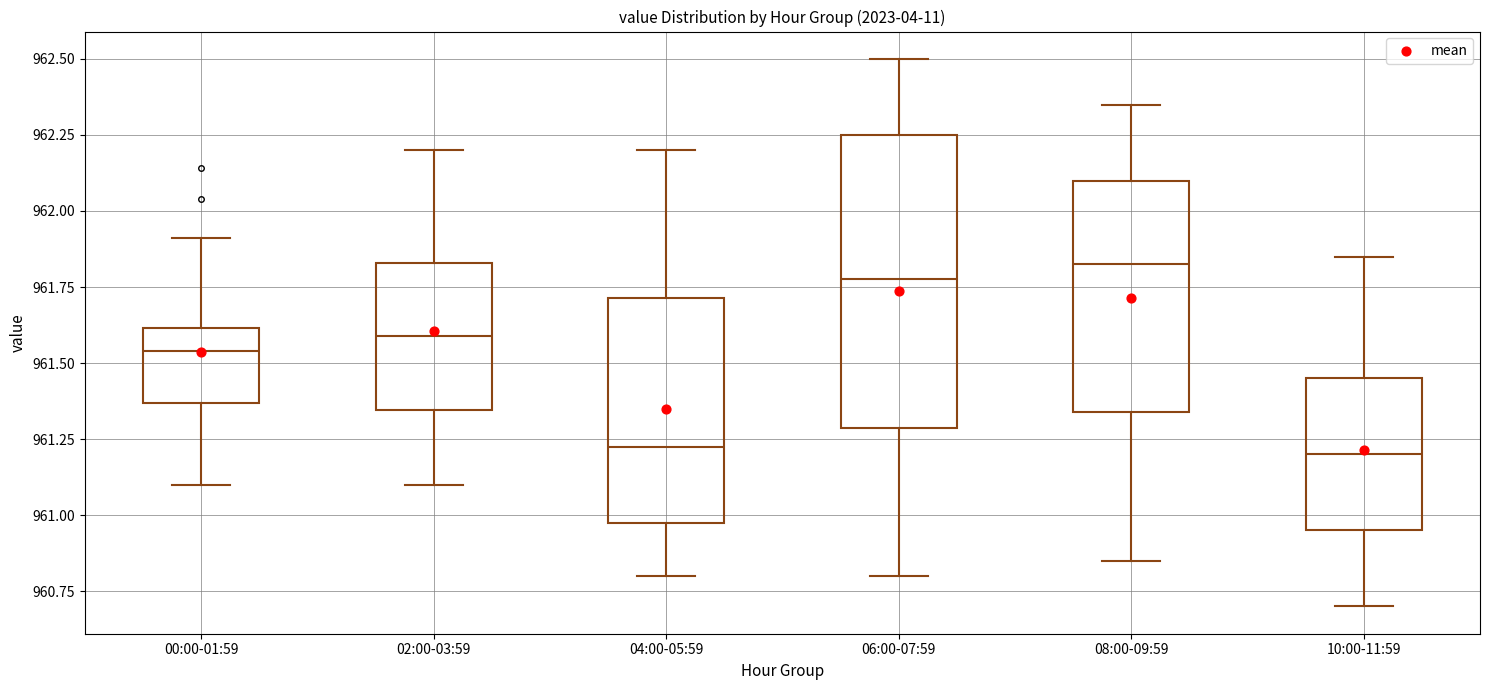

Reading left to right, read every box against the y-axis: the position of its median line, the range the box covers, and the ends of its whiskers. The values are not printed on the chart, so give them approximately, as read against the axis.

00:00-01:59: median 961.55, box 961.35 to 961.60, whiskers 961.10 to 961.90
02:00-03:59: median 961.60, box 961.35 to 961.85, whiskers 961.10 to 962.20
04:00-05:59: median 961.25, box 960.95 to 961.70, whiskers 960.80 to 962.20
06:00-07:59: median 961.80, box 961.30 to 962.25, whiskers 960.80 to 962.50
08:00-09:59: median 961.85, box 961.35 to 962.10, whiskers 960.85 to 962.35
10:00-11:59: median 961.20, box 960.95 to 961.45, whiskers 960.70 to 961.85